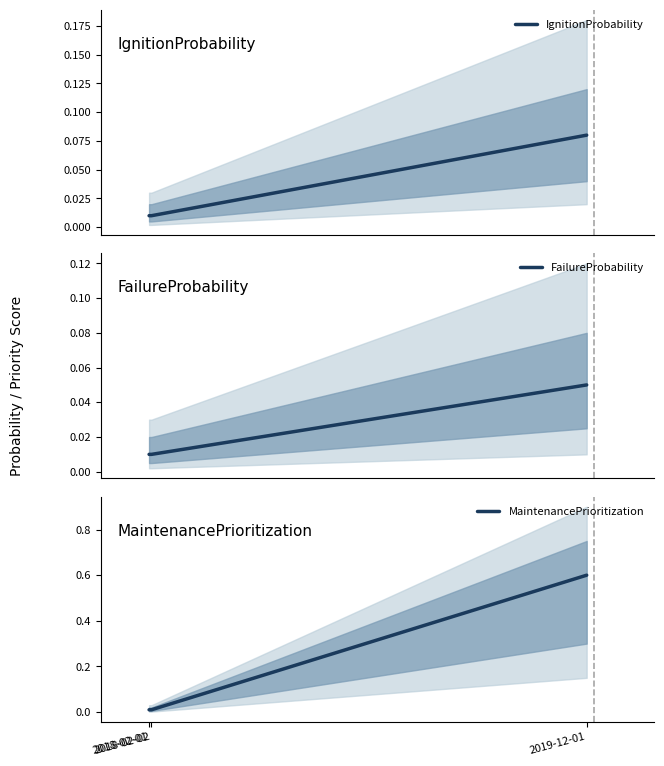

Is it true that MaintenancePrioritization equals 0.0 at 2018-02-02?

True